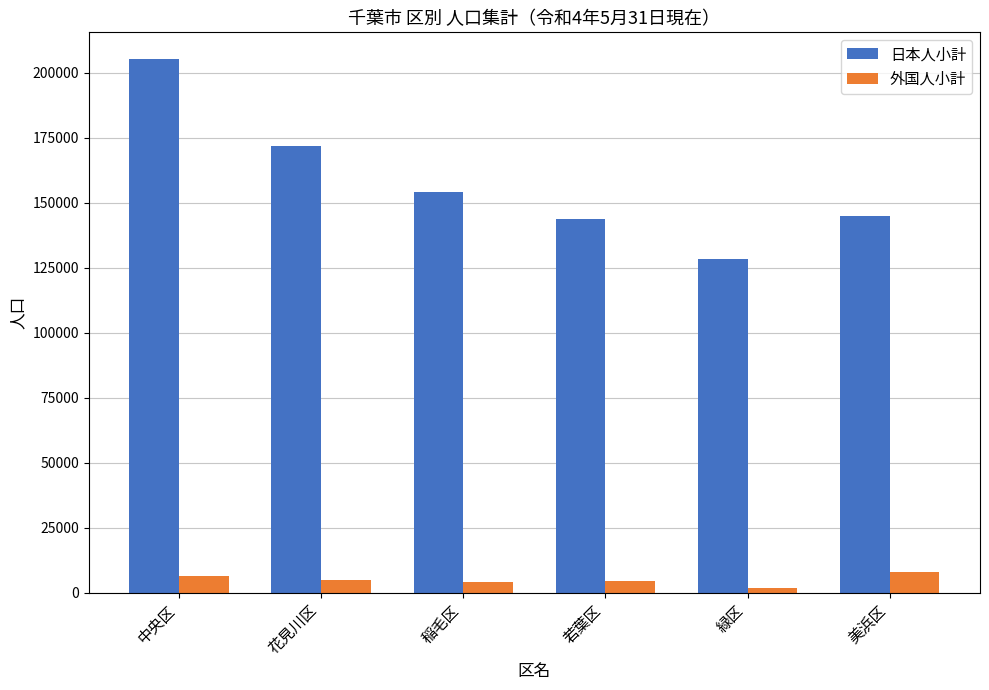

Which series changed the most between 花見川区 and 美浜区?

日本人小計